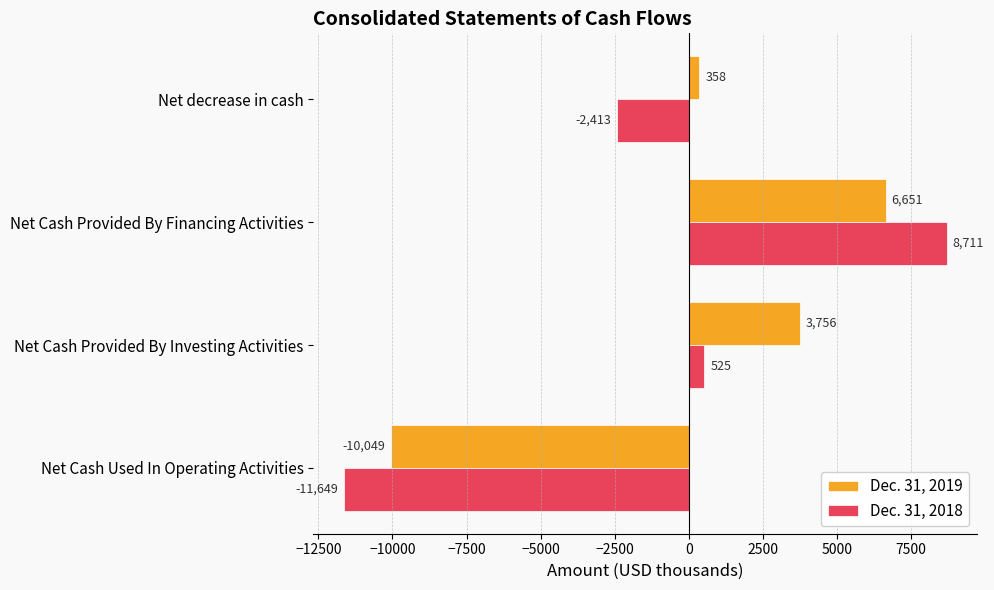

What are all the series names shown in the legend?

Dec. 31, 2019, Dec. 31, 2018